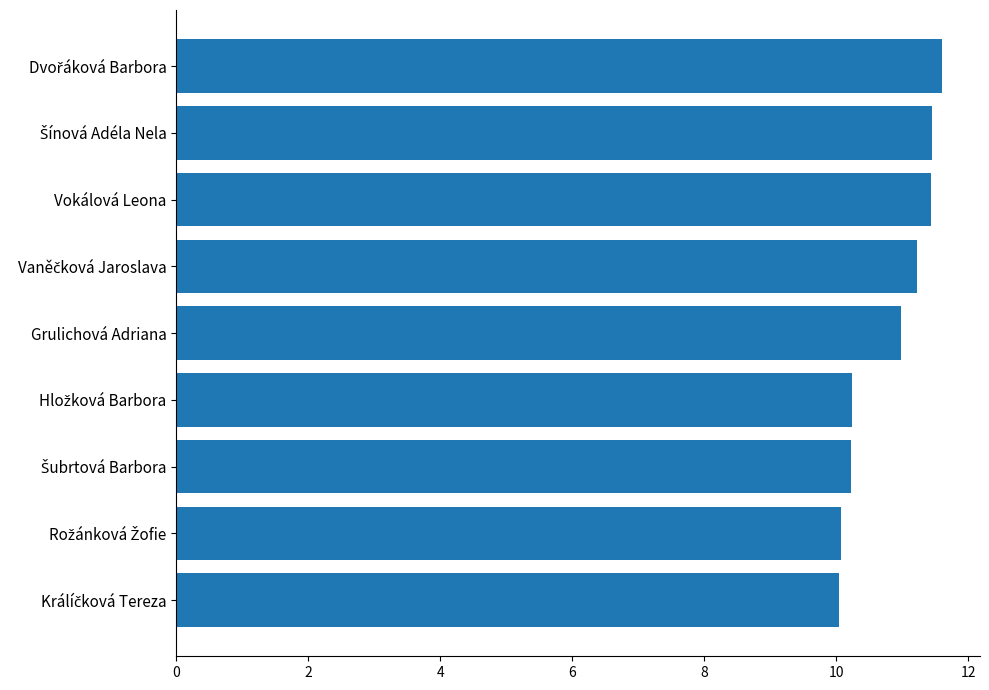

The chart shows a value of 19.5 at Grulichová Adriana. True or false?

False